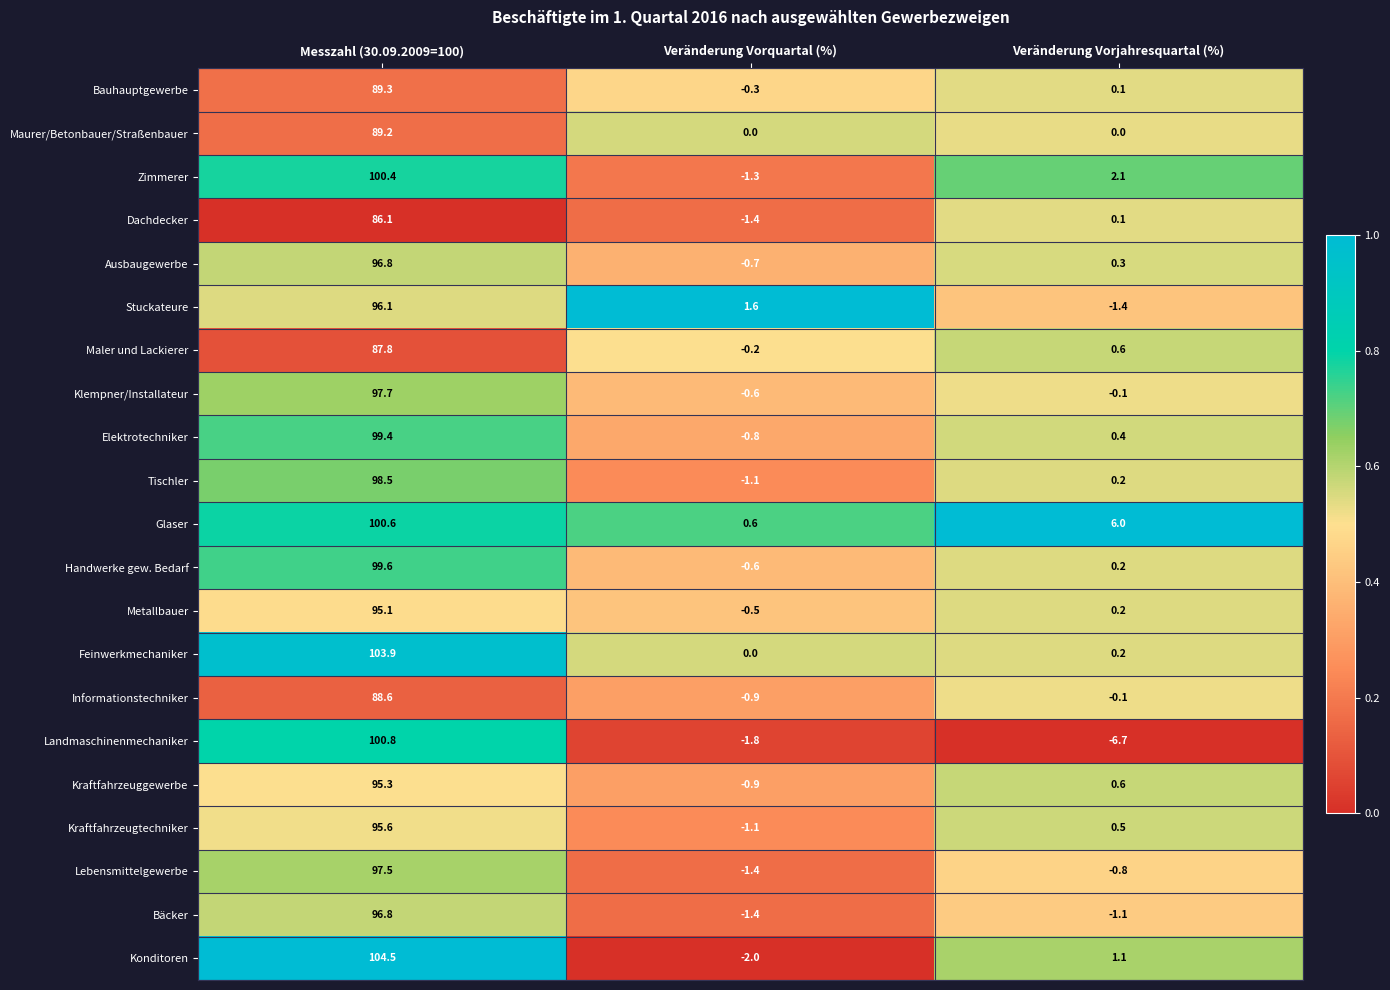

Which series changed the most between Messzahl (30.09.2009=100) and Veränderung Vorjahresquartal (%)?

Landmaschinenmechaniker